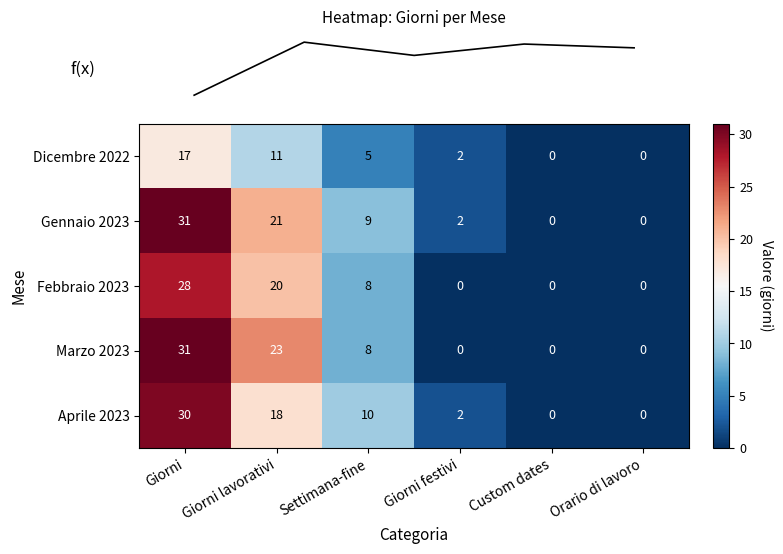

Reading left to right, list all the values displayed in this chart.

Dicembre 2022: 17	11	5	2	0	0
Gennaio 2023: 31	21	9	2	0	0
Febbraio 2023: 28	20	8	0	0	0
Marzo 2023: 31	23	8	0	0	0
Aprile 2023: 30	18	10	2	0	0